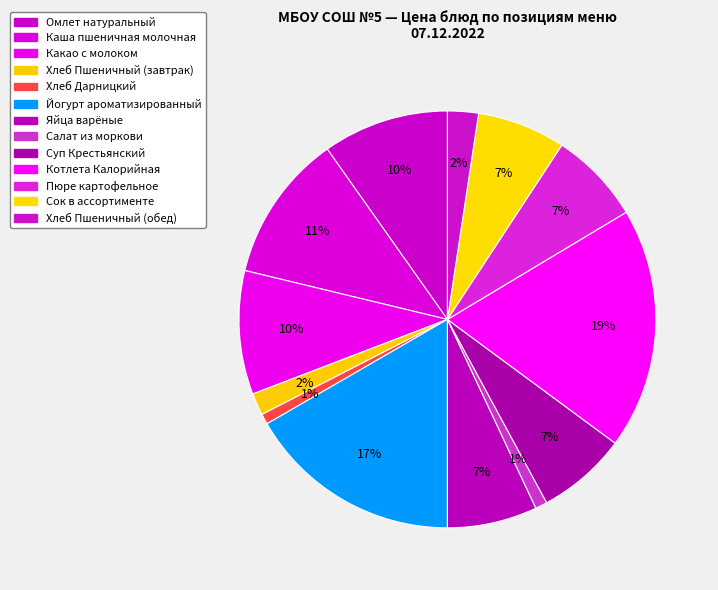

Is it true that Хлеб Дарницкий is 15% of the pie?

False